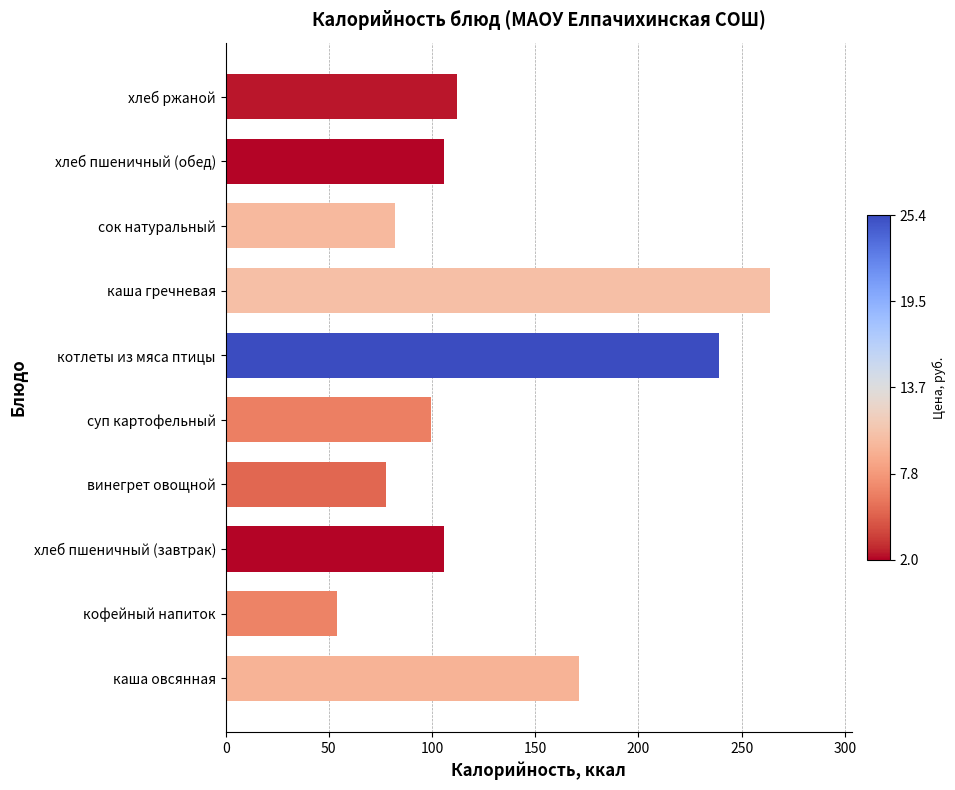

What is the change in value from суп картофельный to котлеты из мяса птицы?

+140.0